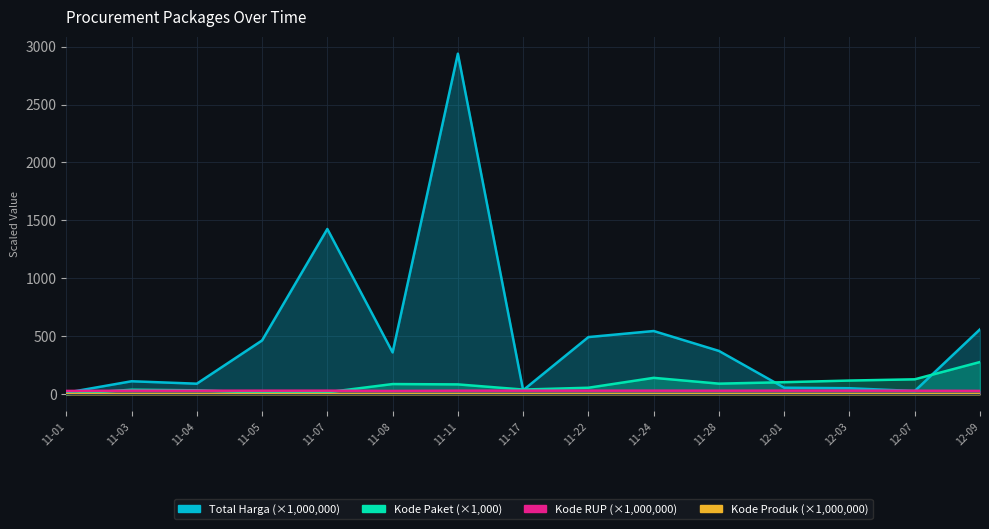

Where is Kode RUP nearest to the value 29?

12-09